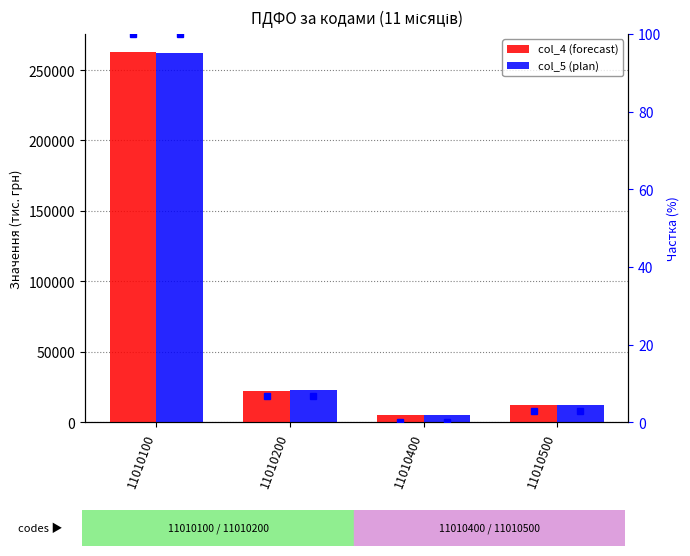

The value of col_5 (plan) at 11010500 is 19528.6. True or false?

False